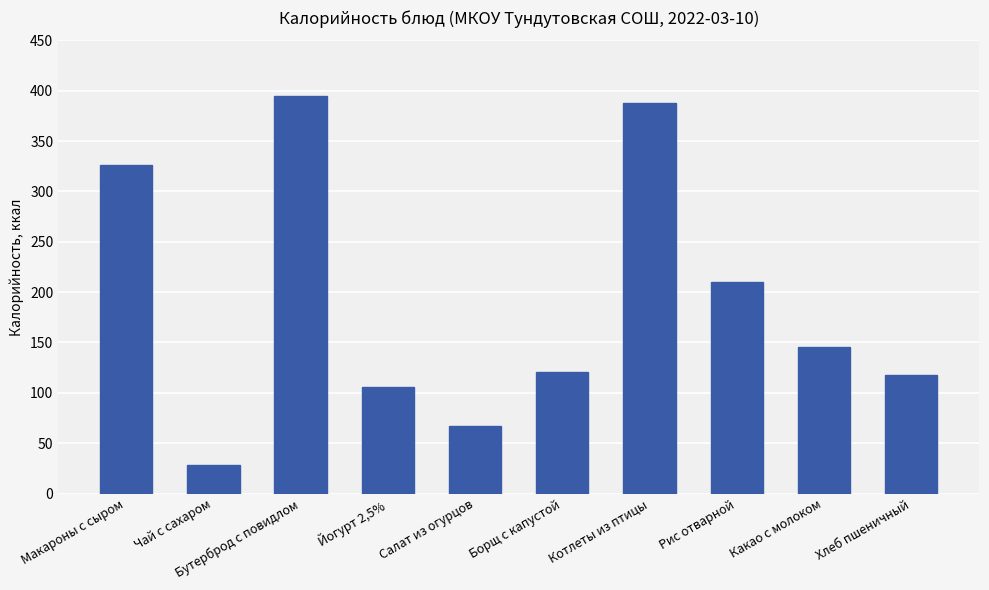

The value at Чай с сахаром is 12.4. True or false?

False